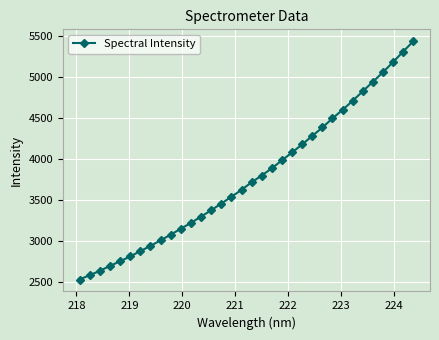

What is the smallest value displayed?

2527.1